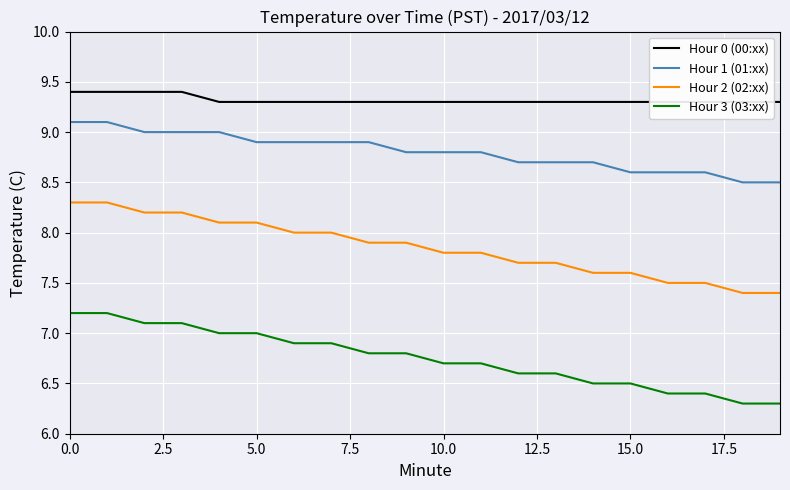

What is the approximate value of Hour 0 (00:xx) at 12?

9.3